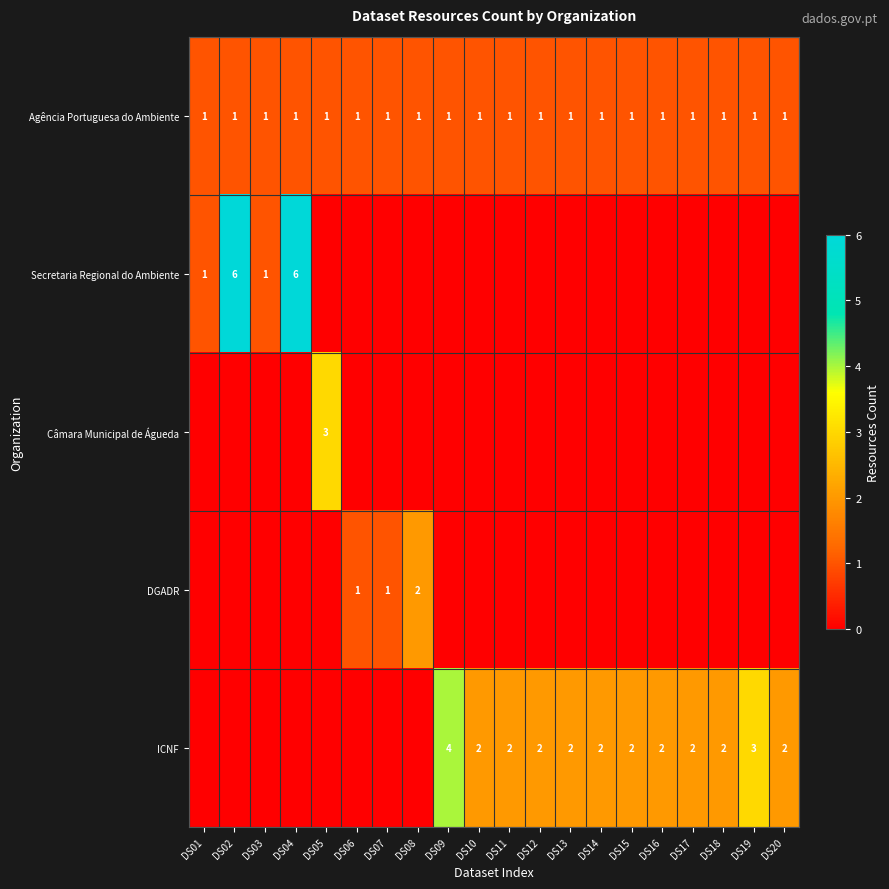

What is the difference between the highest and lowest values at DS03?

1